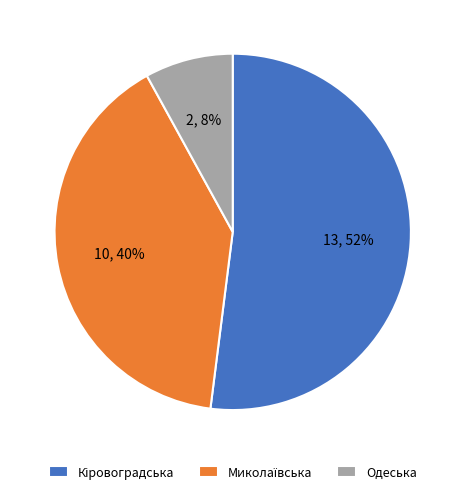

Which slice is the smallest?

Одеська